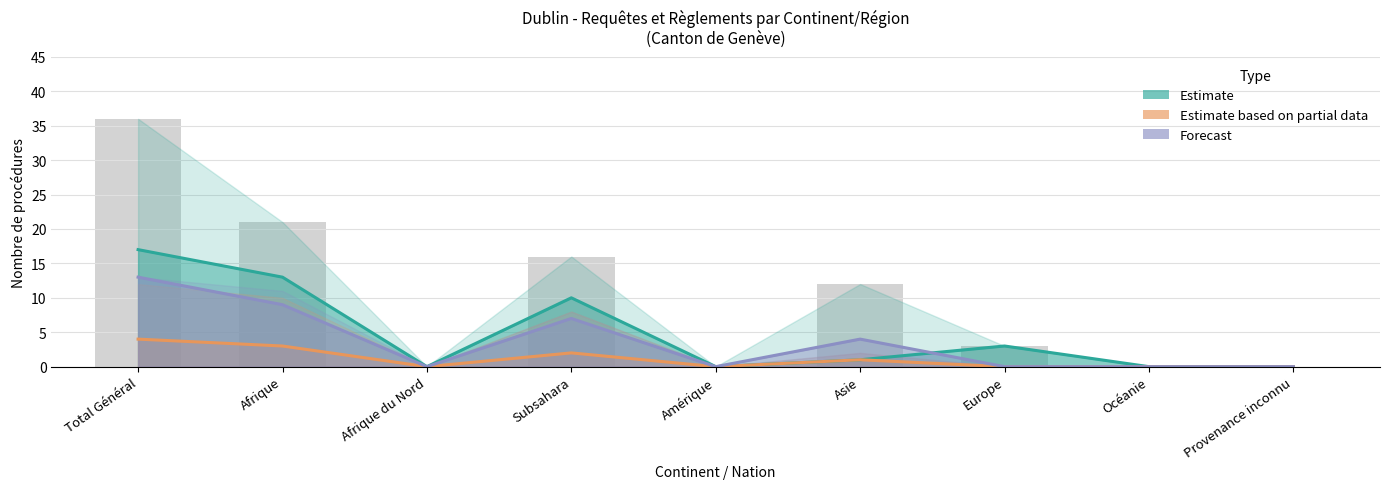

Reading left to right, what are all the values shown in this chart?

Estimate: 17	13	0	10	0	1	3	0	0
Estimate based on partial data: 4	3	0	2	0	1	0	0	0
Forecast: 13	9	0	7	0	4	0	0	0